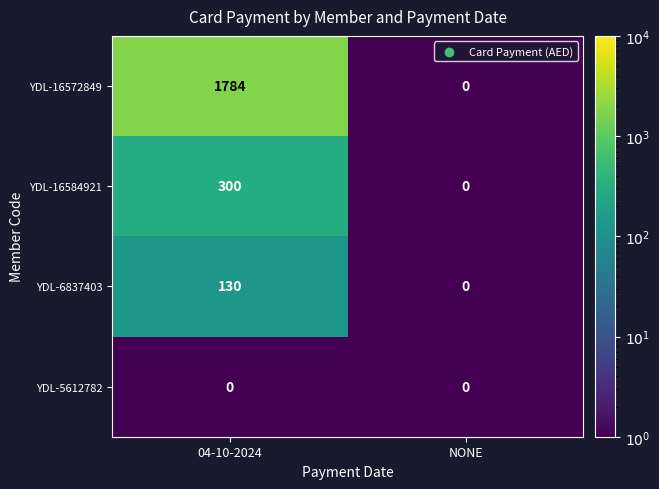

How many categories are shown in the chart?

2